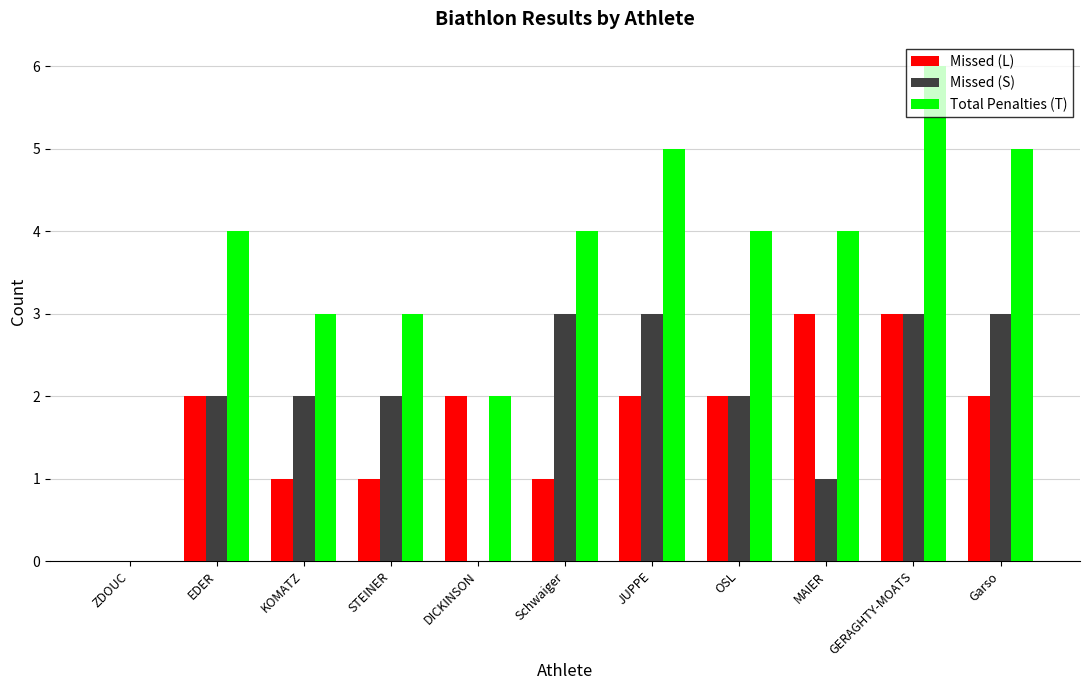

How many data points does each series have?

11